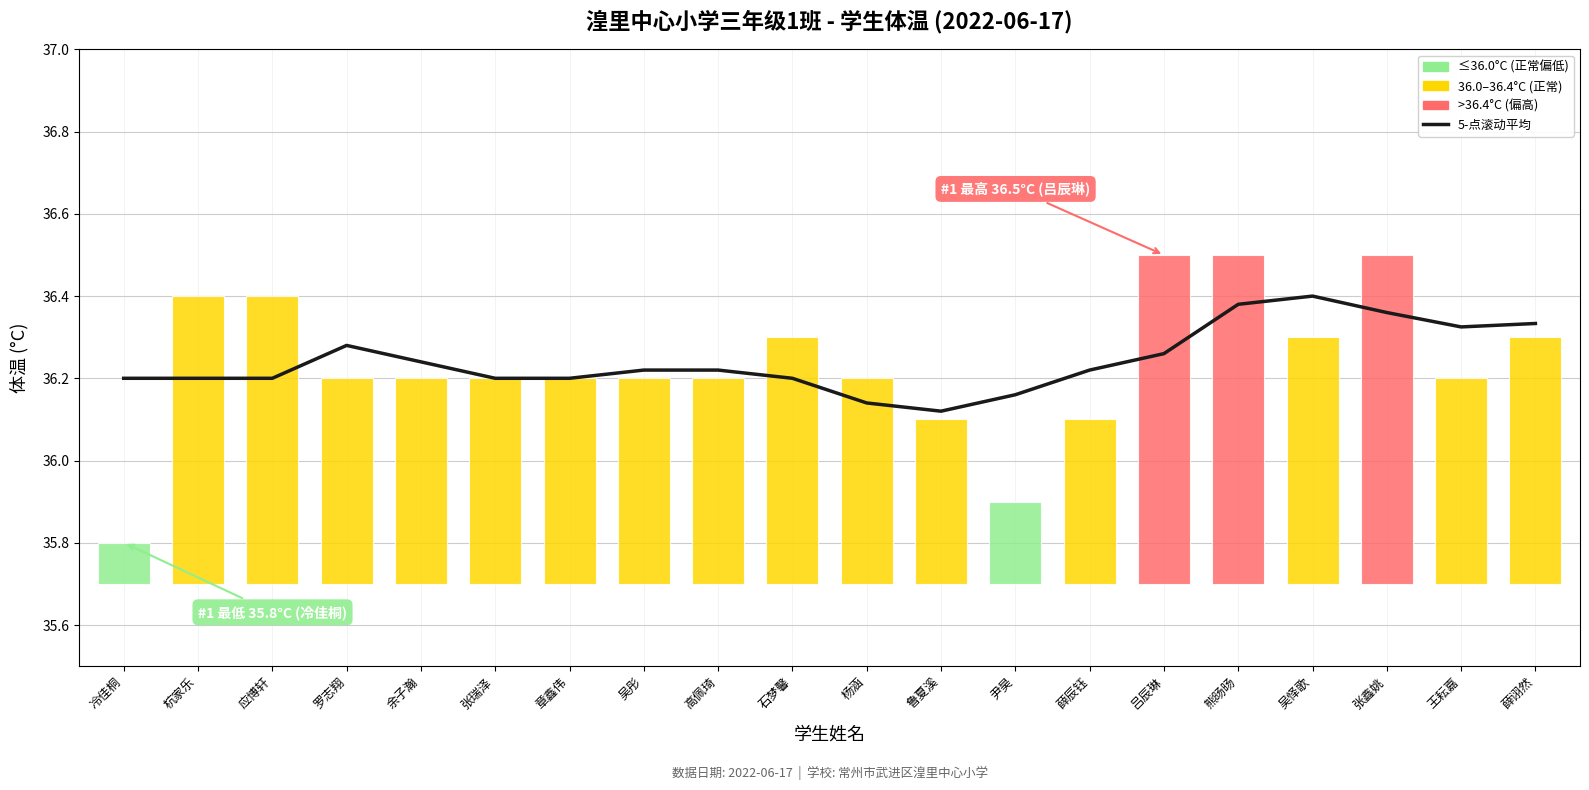

Which series has the widest spread of values?

体温